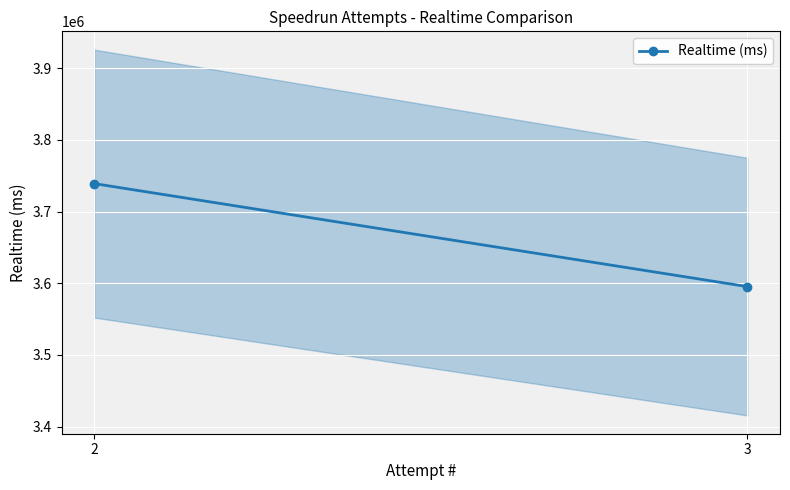

What is the sum of the values at 2 and 3?

7334452